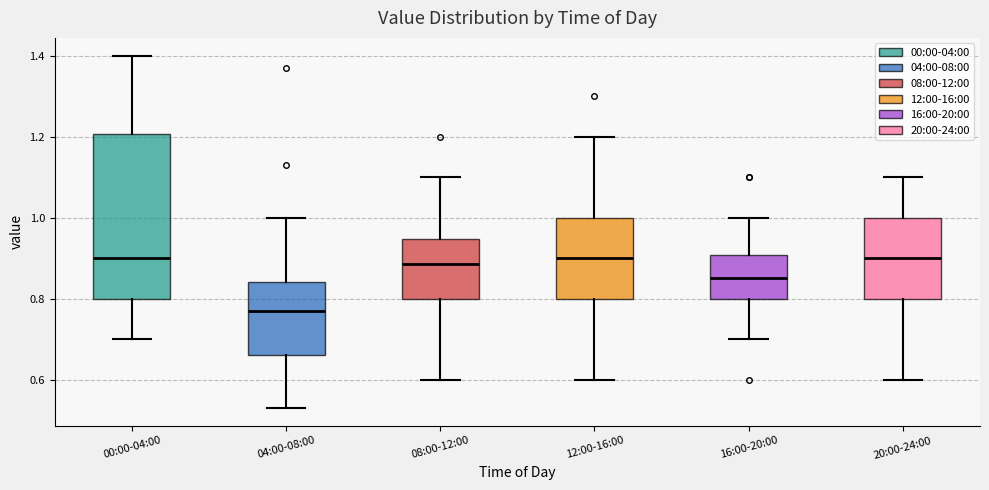

Which box's median line is the lowest?

04:00-08:00